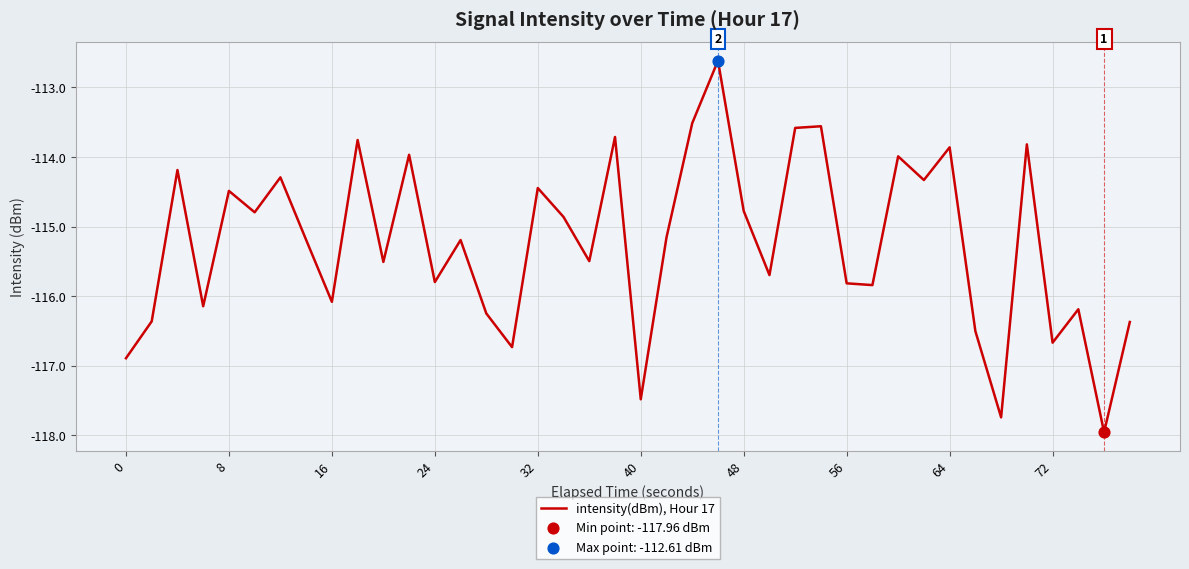

What is the smallest value displayed?

-118.0